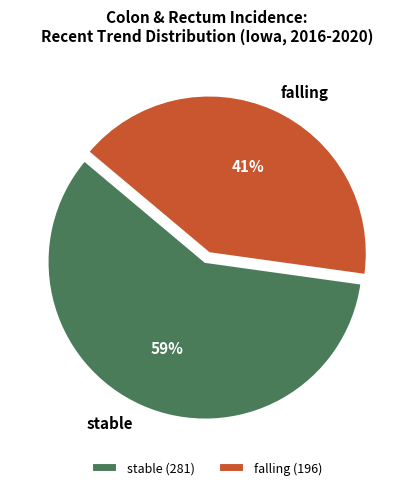

What is the ratio of the value at stable to the value at falling?

1.4